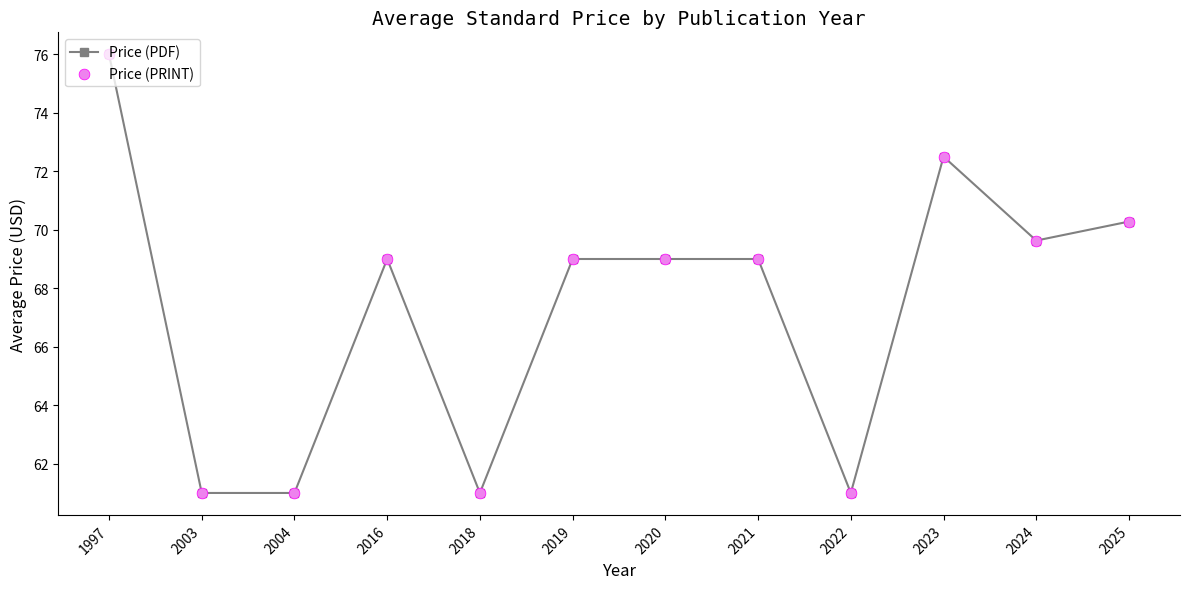

What value does the data have at 2023?

72.5